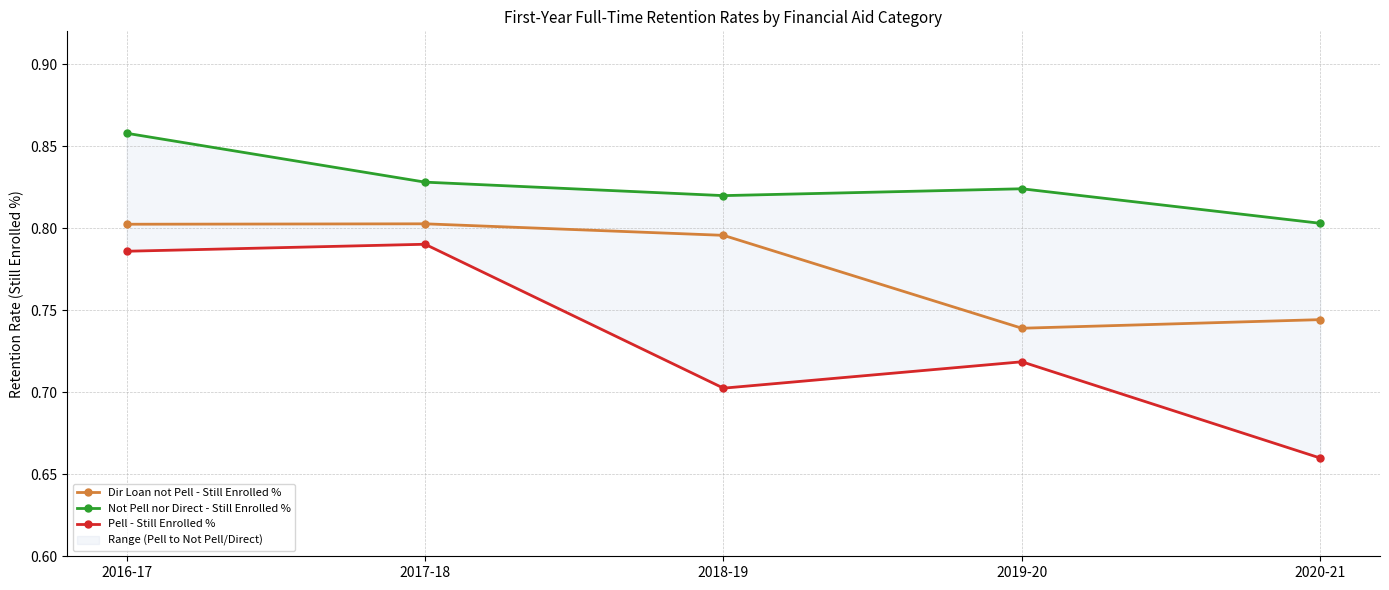

How many data points does each series have?

5